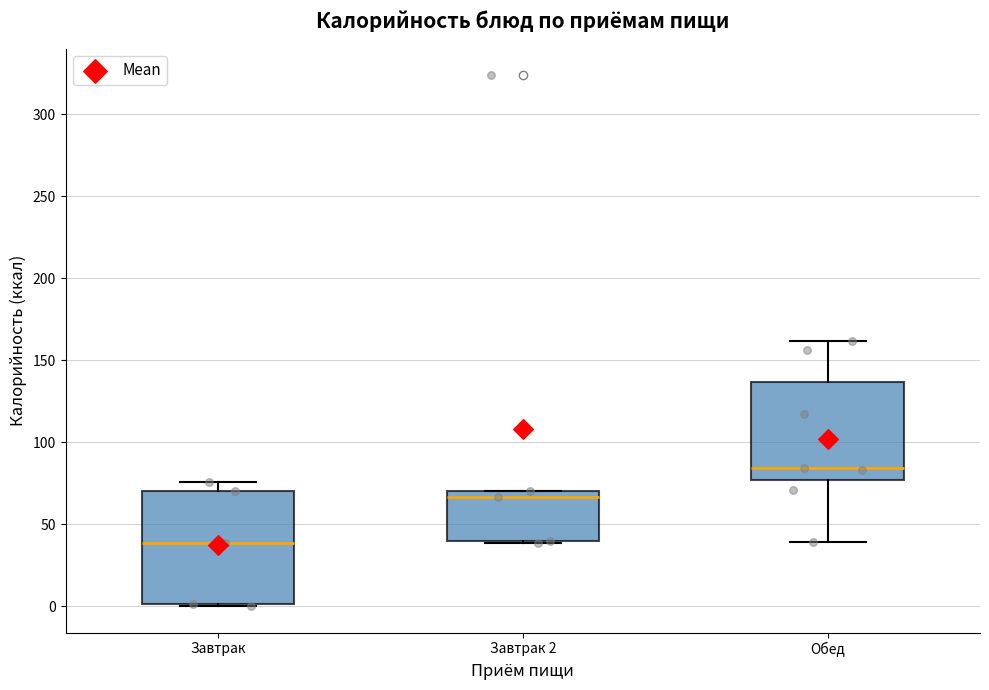

Which box's median line is the highest?

Обед